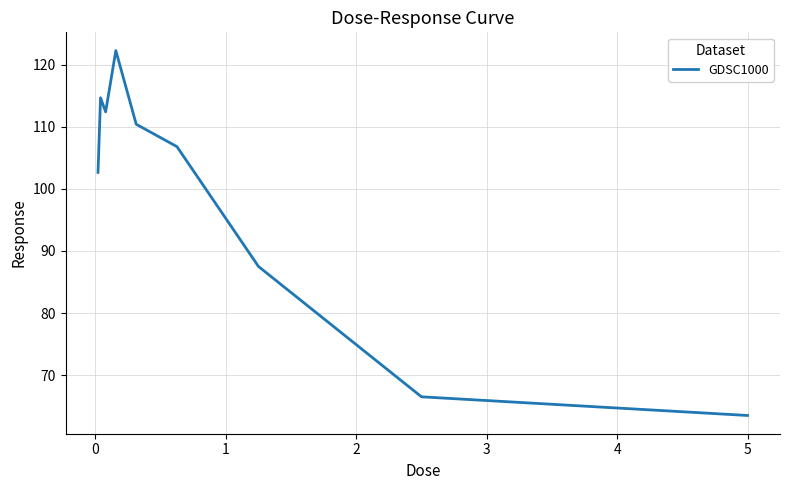

Reading left to right, transcribe all the data shown in this chart.

102.6	114.6	112.4	122.2	110.4	106.8	87.5	66.5	63.5